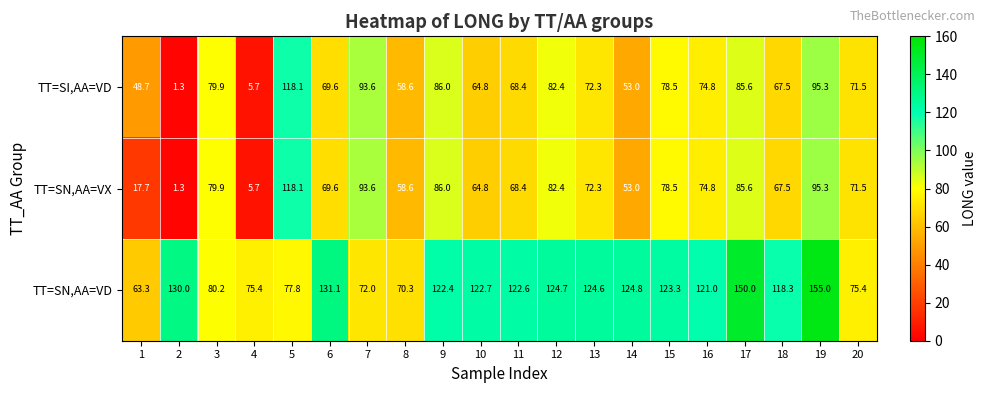

Count the number of data series in this chart.

3